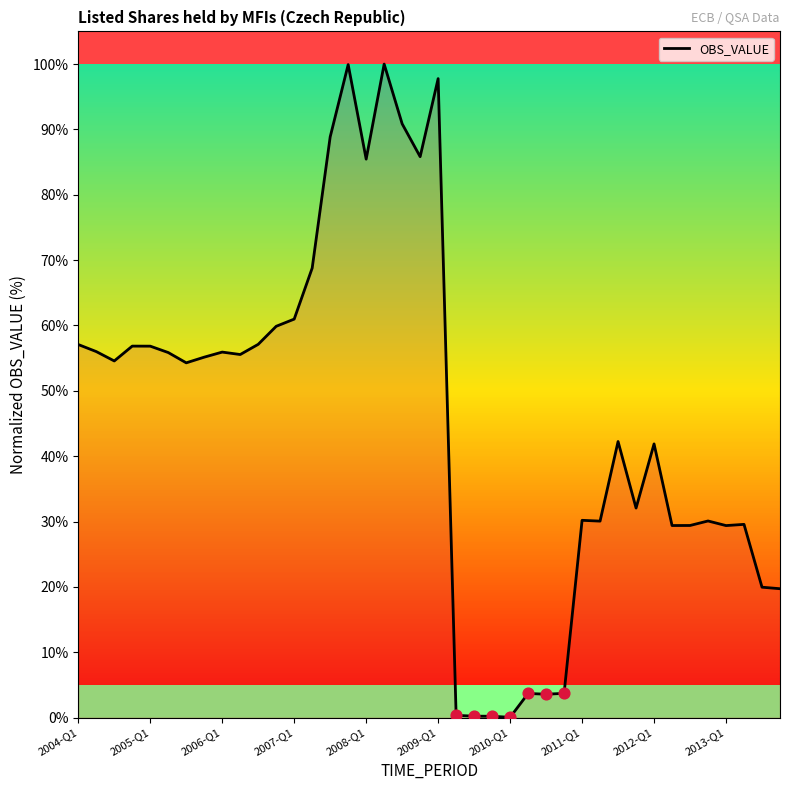

What is the maximum value shown in the chart?

100.0